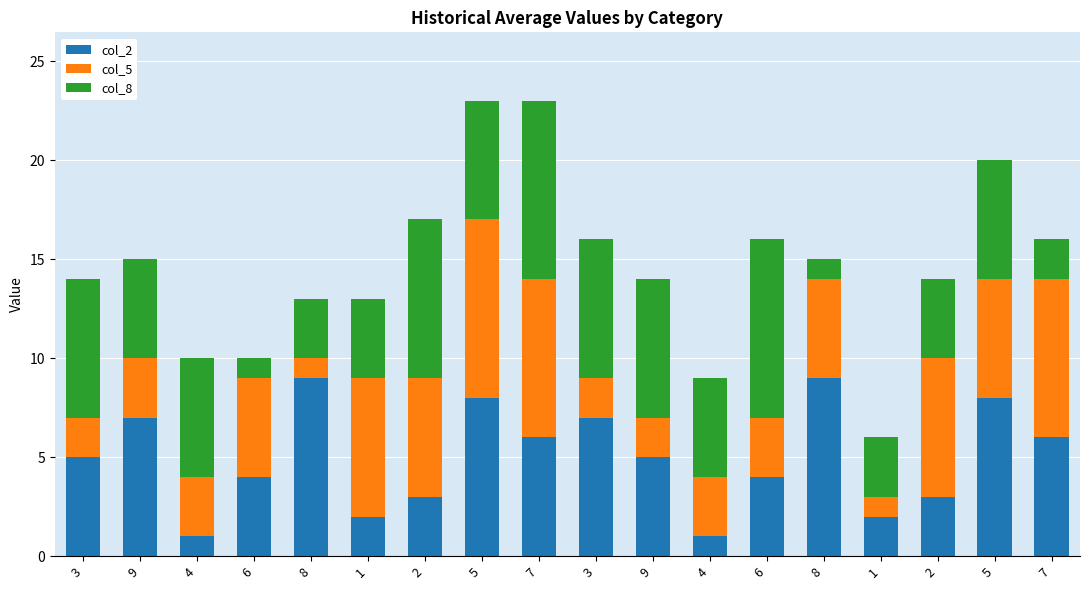

What are all the series names shown in the legend?

col_2, col_5, col_8